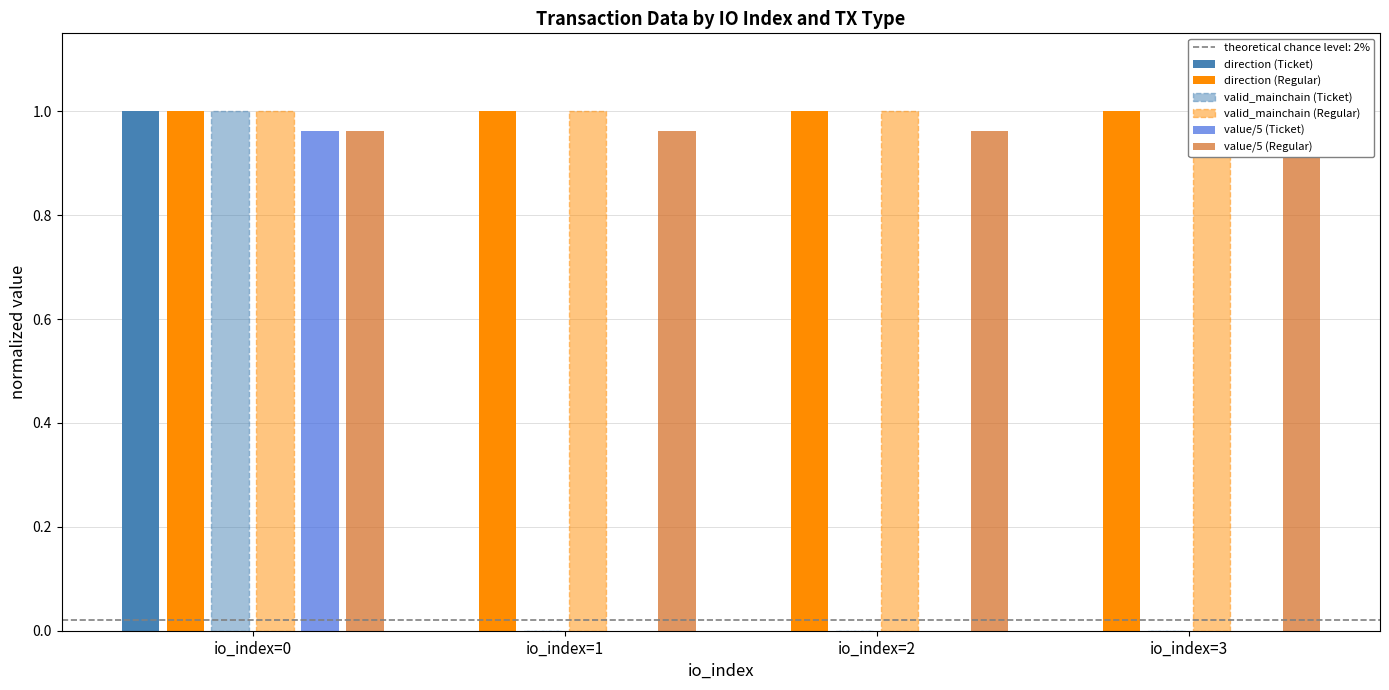

How many bars are there in total?

24